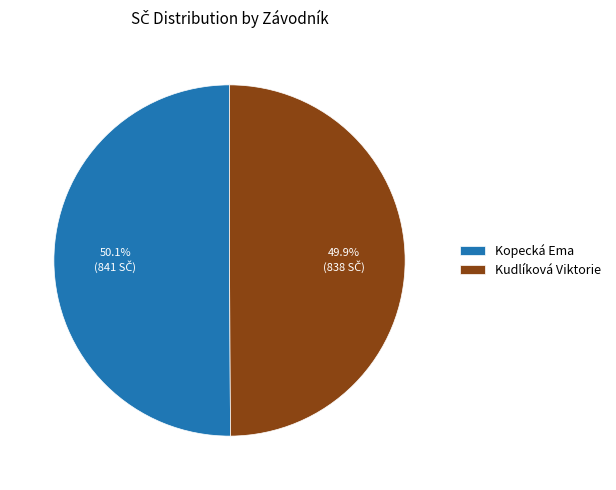

True or false: Kopecká Ema accounts for 44% of the total.

False